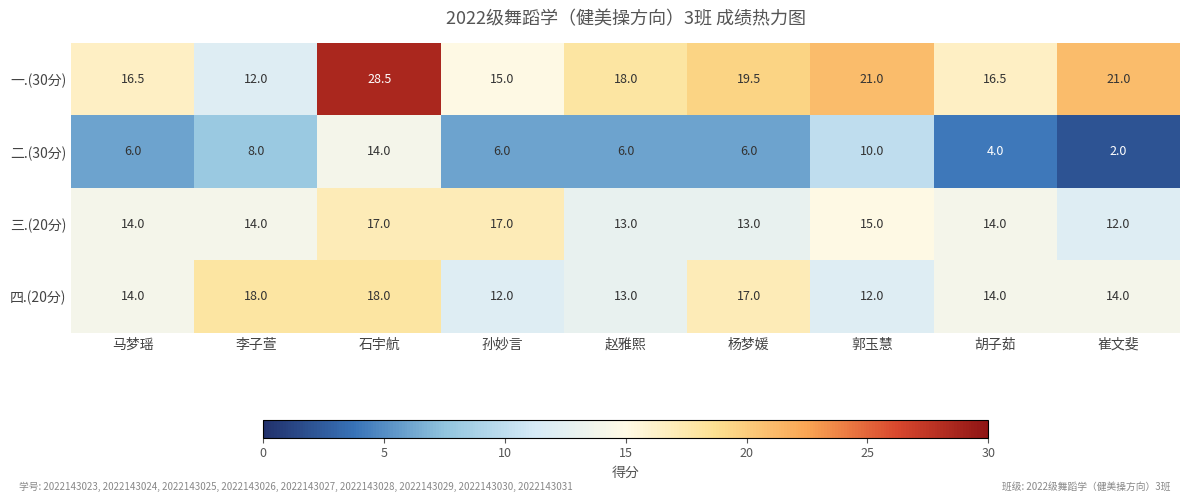

At which category is the sum across all series the highest?

石宇航